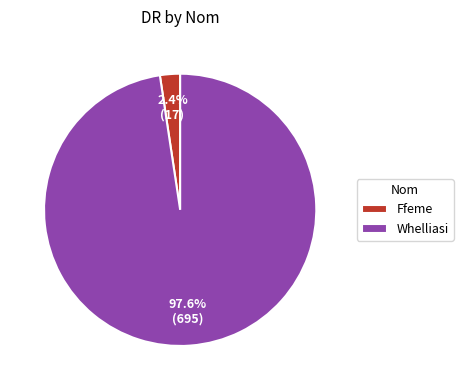

To the nearest percent, what portion does Whelliasi represent?

98%